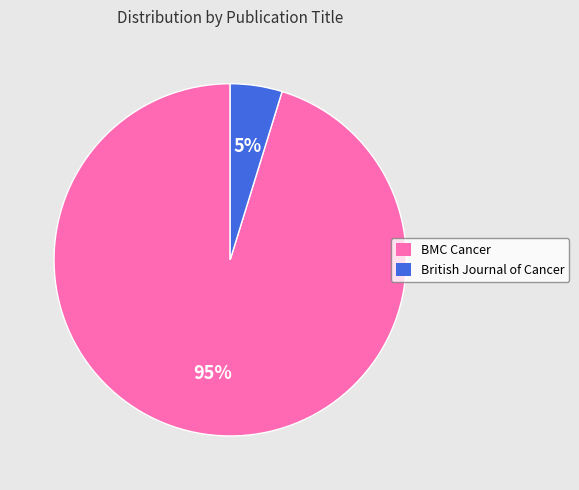

What is the smallest slice in the pie chart?

British Journal of Cancer